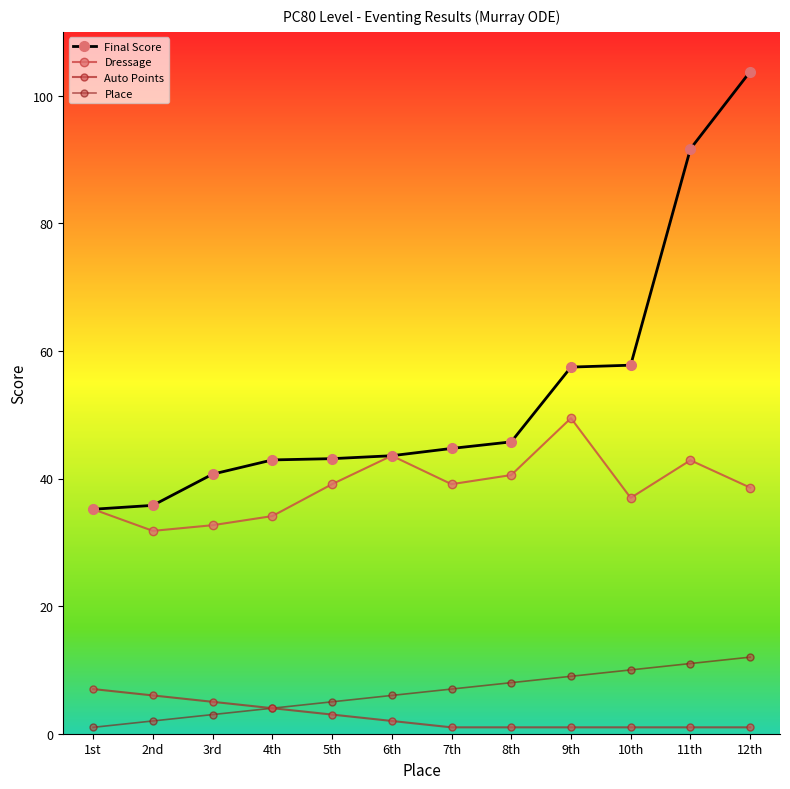

At which category is the sum across all series the highest?

12th